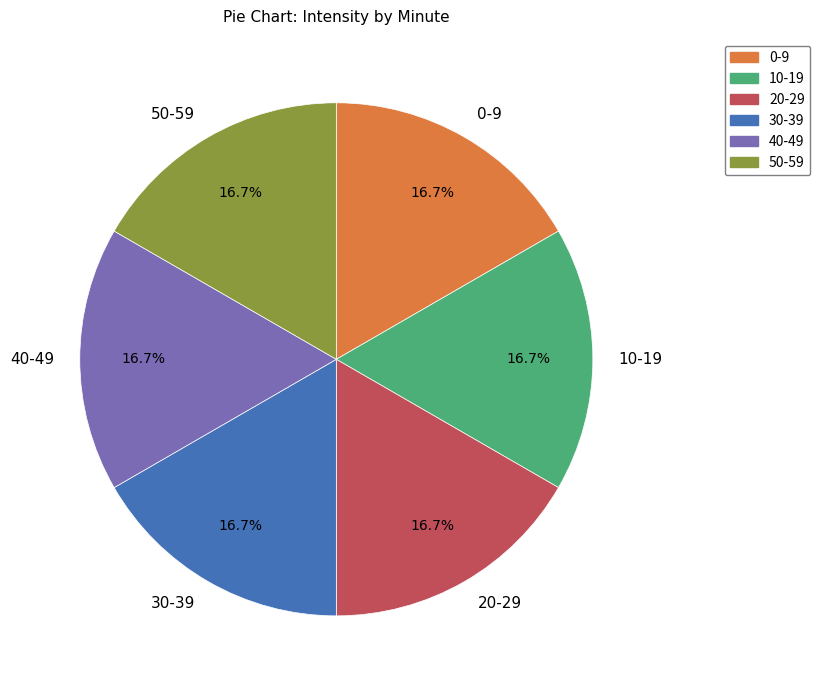

Approximately how many times larger is the value at 0-9 compared to 50-59?

1.0